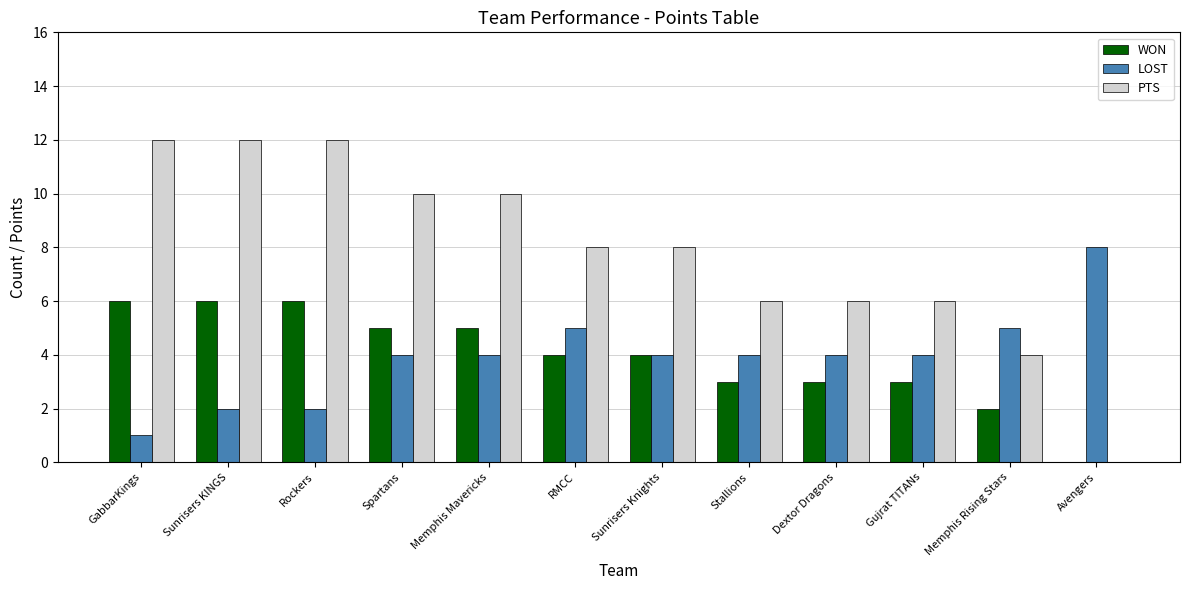

Between Memphis Mavericks and Dextor Dragons, which series saw the biggest shift?

PTS